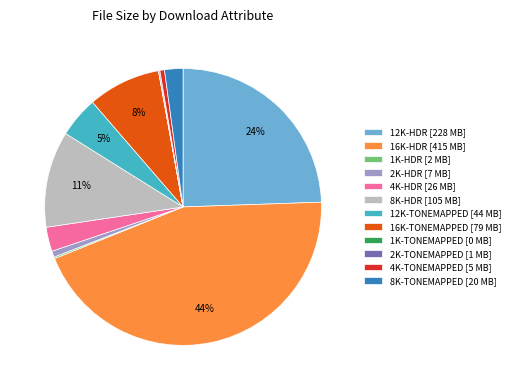

To the nearest percent, what is the difference between the largest and smallest slice percentages?

44%